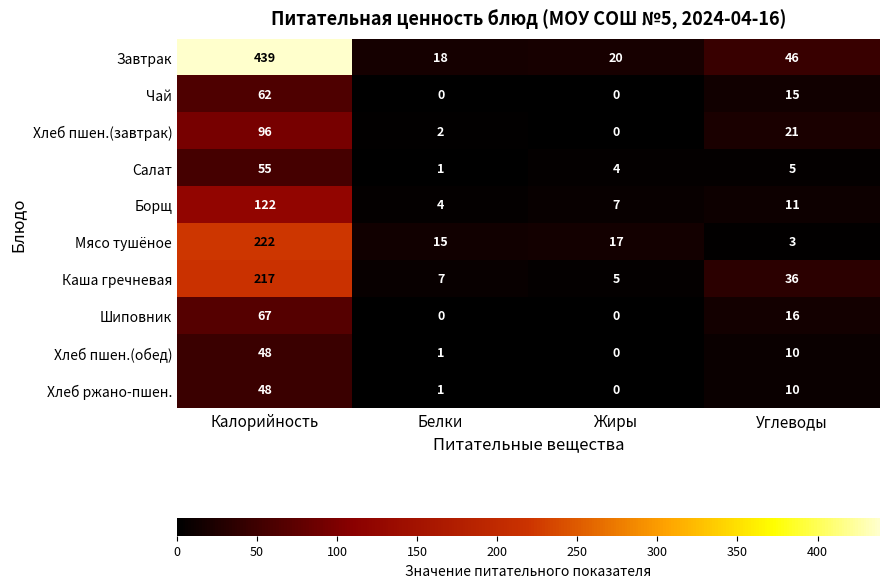

What is the maximum value shown in the chart?

439